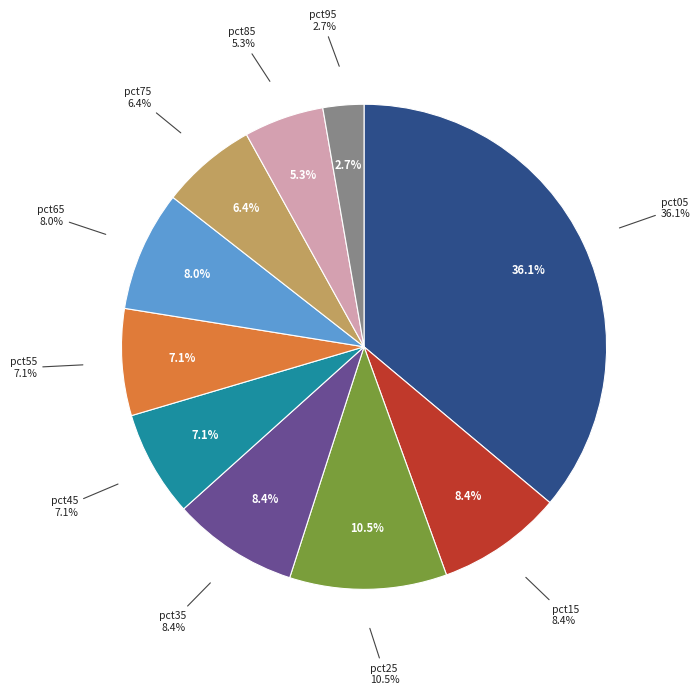

Rank the categories by value from highest to lowest.

pct05, pct25, pct35, pct15, pct65, pct55, pct45, pct75, pct85, pct95